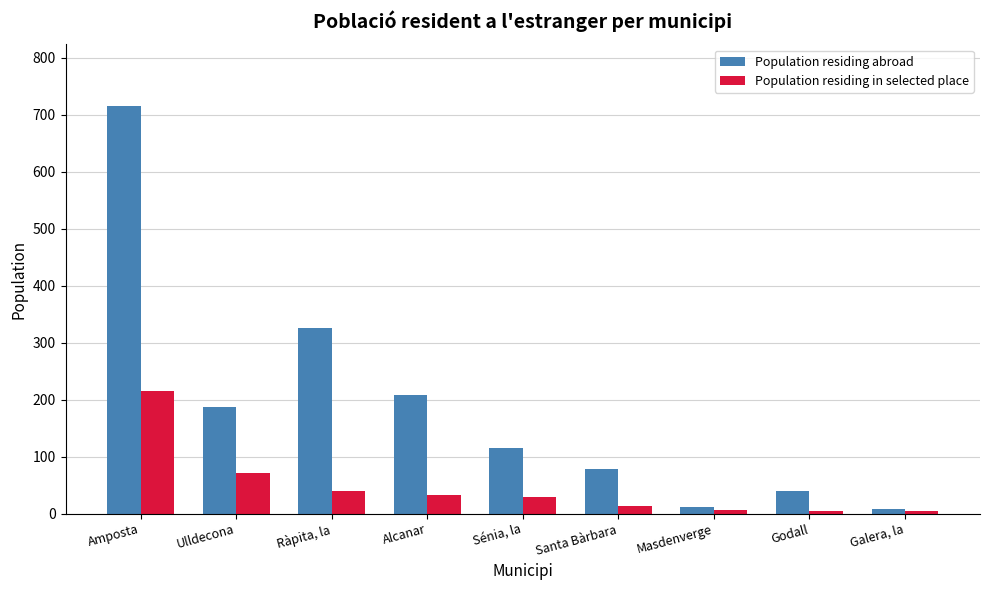

At which label does Population residing abroad reach its peak?

Amposta